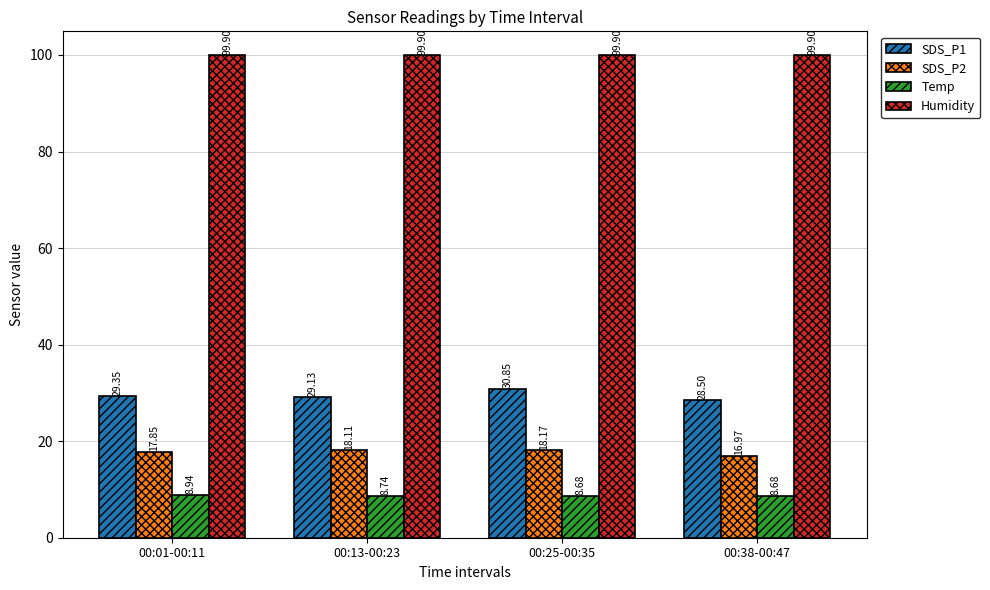

Read the SDS_P1 value at 00:01-00:11.

29.4